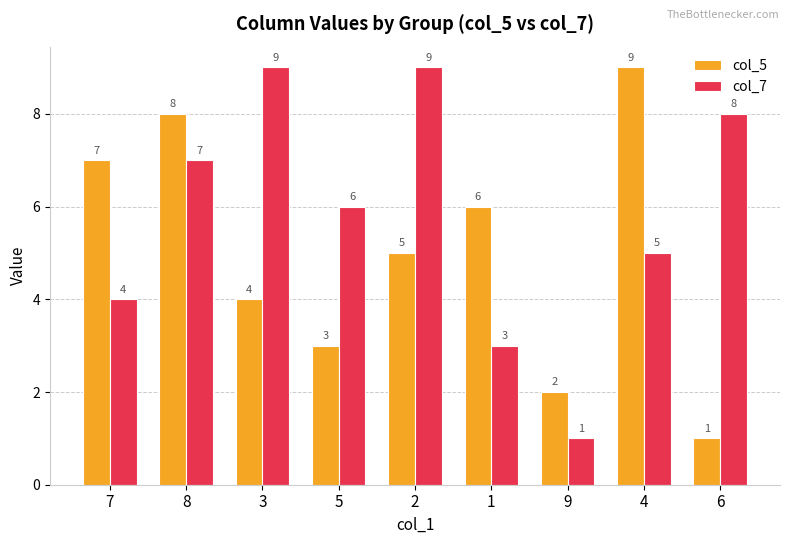

Which series changed the most between 8 and 3?

col_5